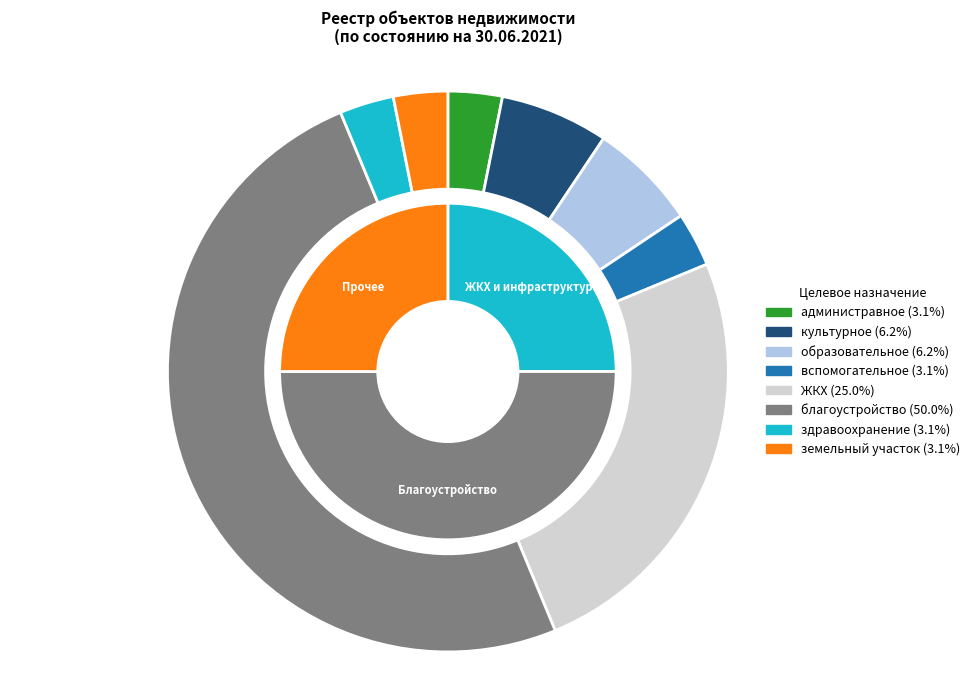

What percentage is the здравоохранение slice, to the nearest percent?

3%